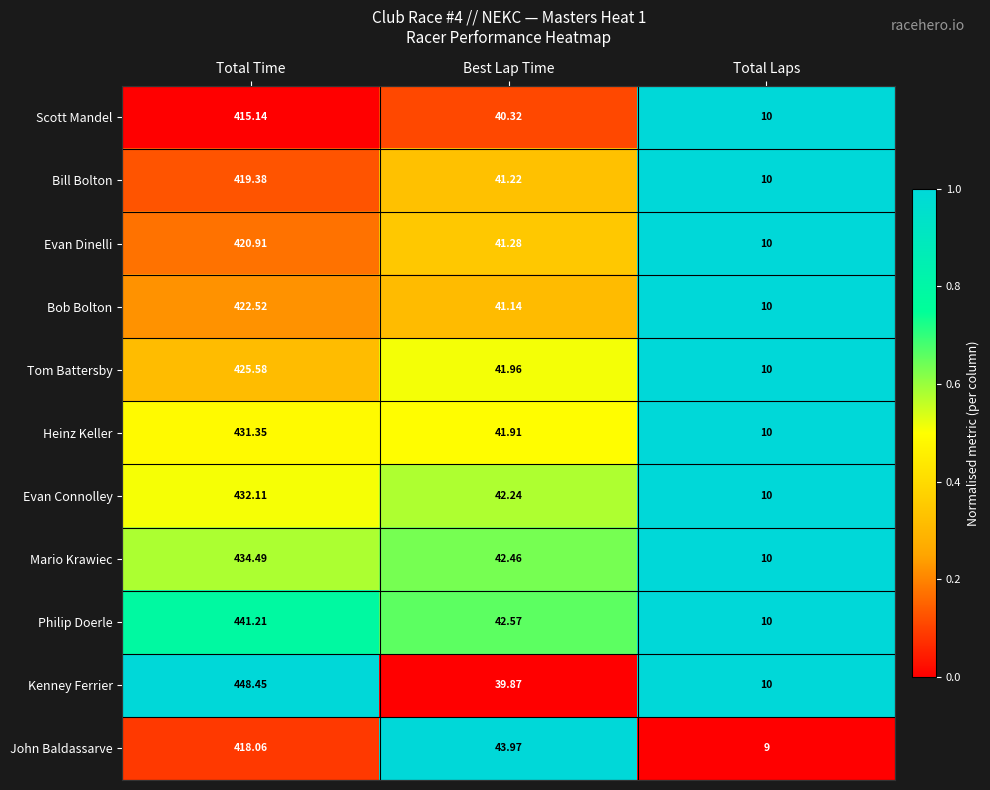

At which category does the chart reach its peak across all series?

Total Time